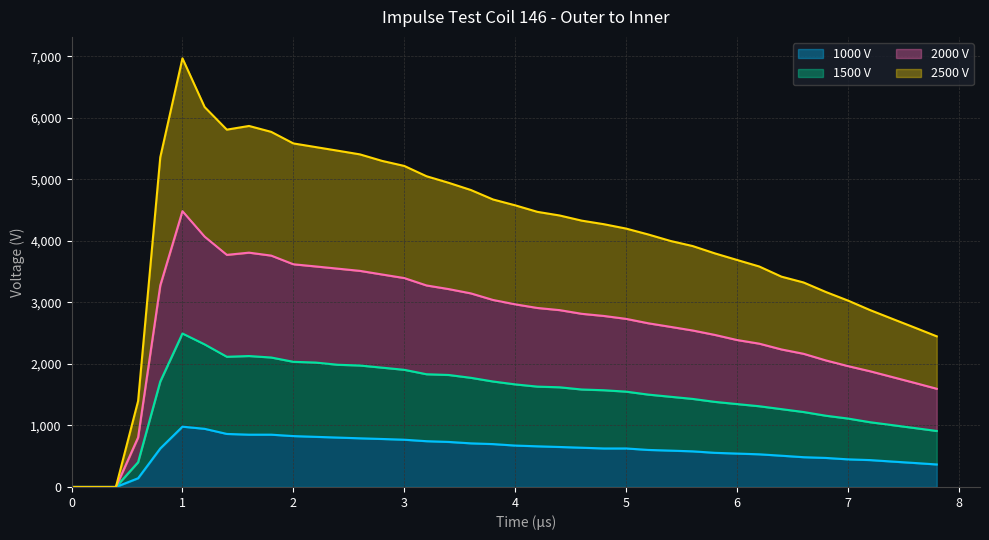

The value of 1000 V at 0 is 0. True or false?

True